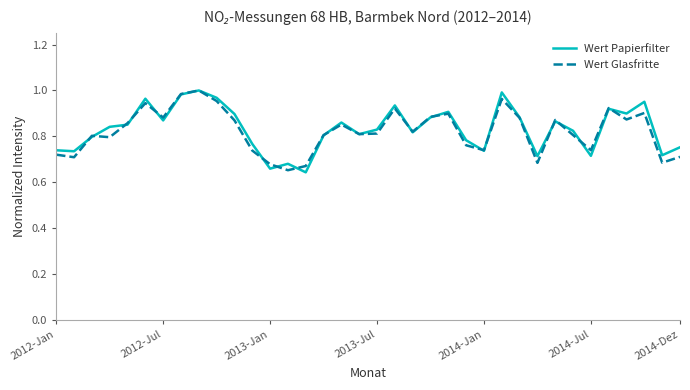

How many lines are shown in the chart?

2